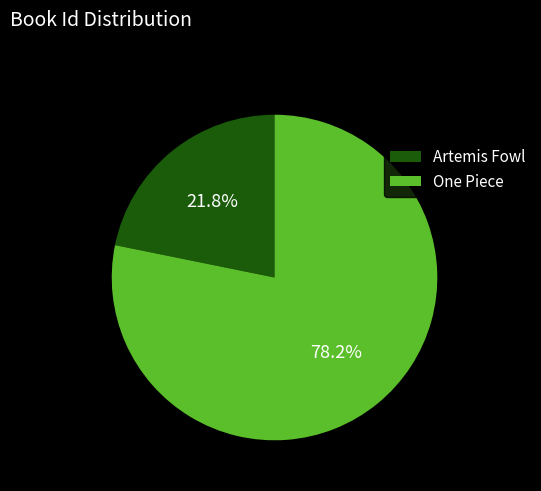

Rank the categories by value from lowest to highest.

Artemis Fowl, One Piece